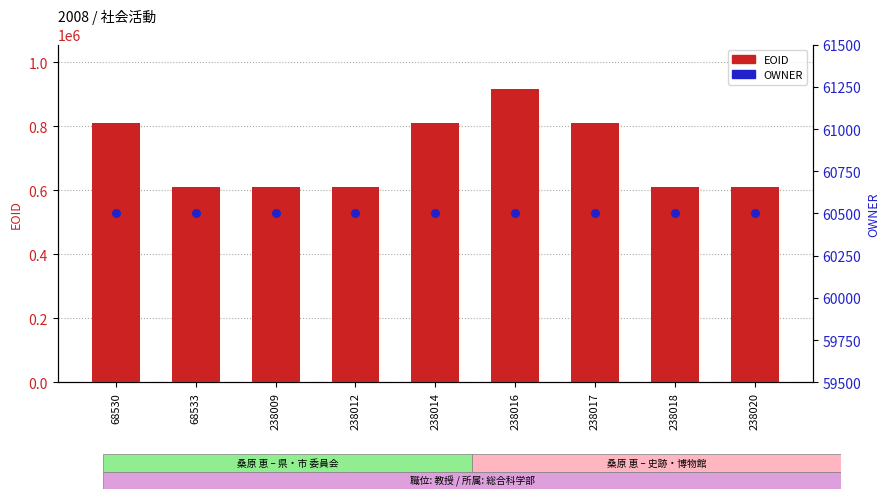

What are all the series names shown in the legend?

EOID, OWNER